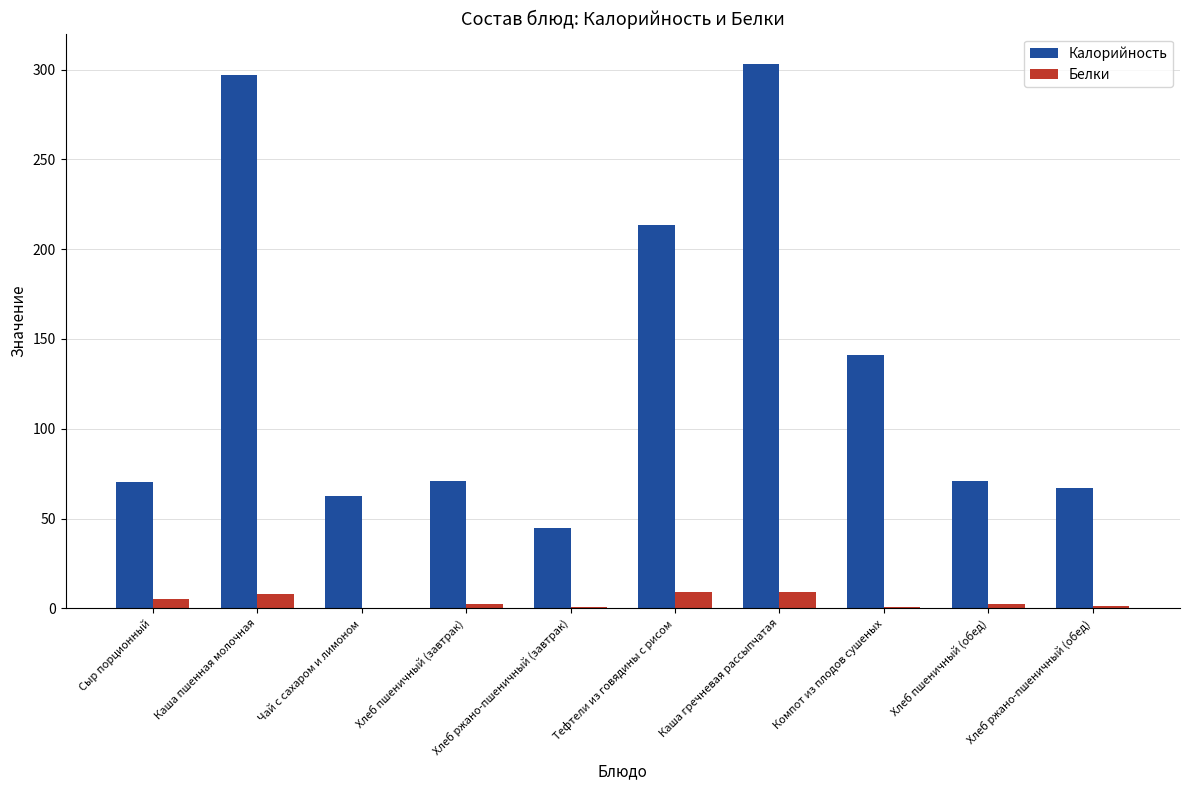

What is the approximate value of Калорийность at Компот из плодов сушеных?

141.2